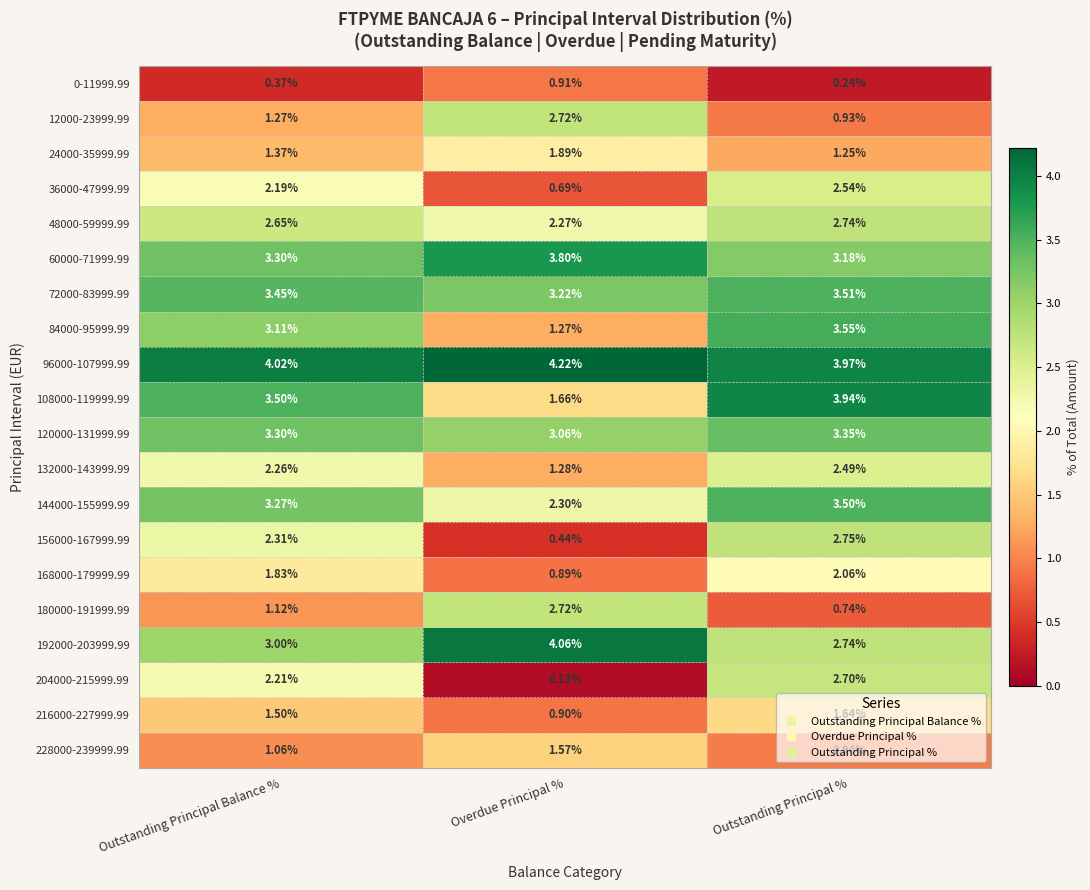

At which label does 204000-215999.99 reach its minimum?

Overdue Principal %